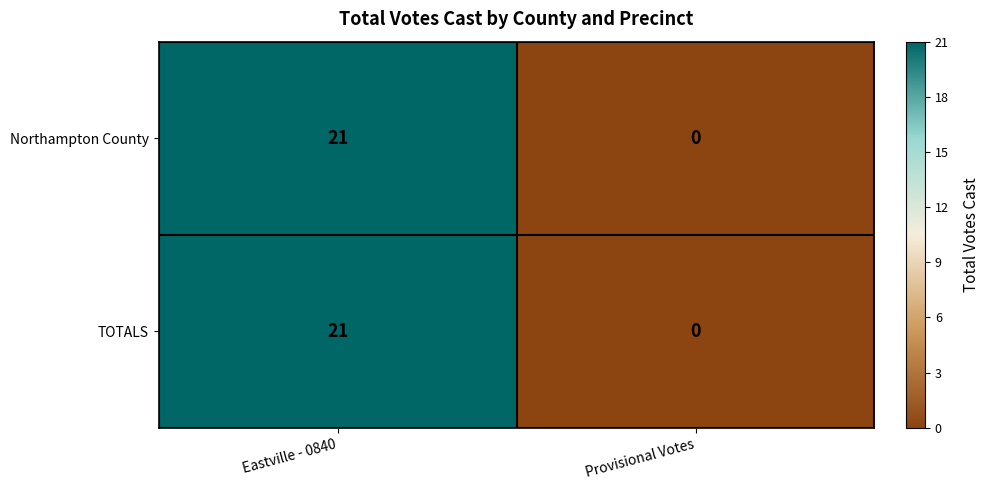

At which category is the sum across all series the highest?

Eastville - 0840